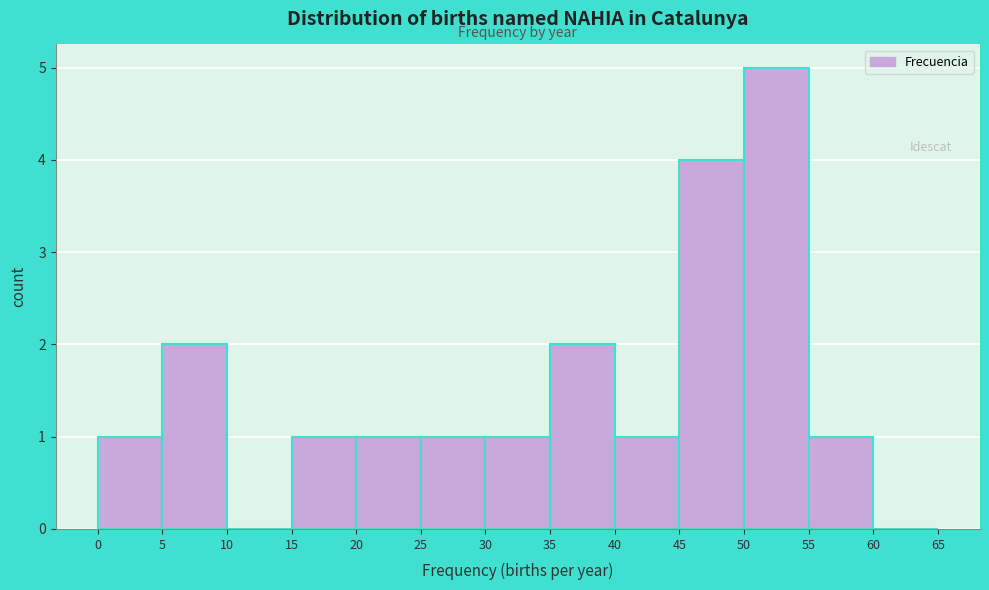

What is the height of the bar covering 0 to 5 on the x-axis? The values are not printed on the chart, so give them approximately, as read against the axis.

1